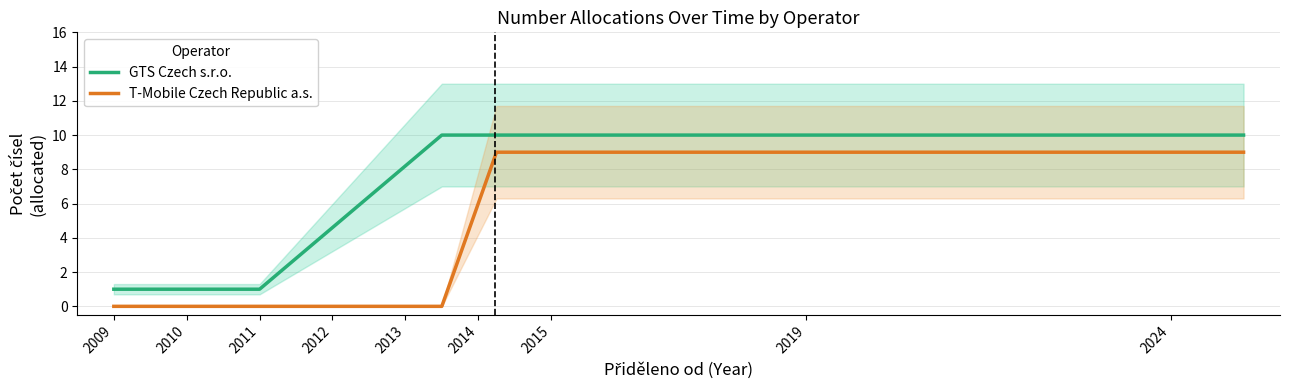

Reading right to left, transcribe all the data shown in this chart.

GTS Czech s.r.o.: 10	10	10	10	1	1
T-Mobile Czech Republic a.s.: 9	9	9	0	0	0